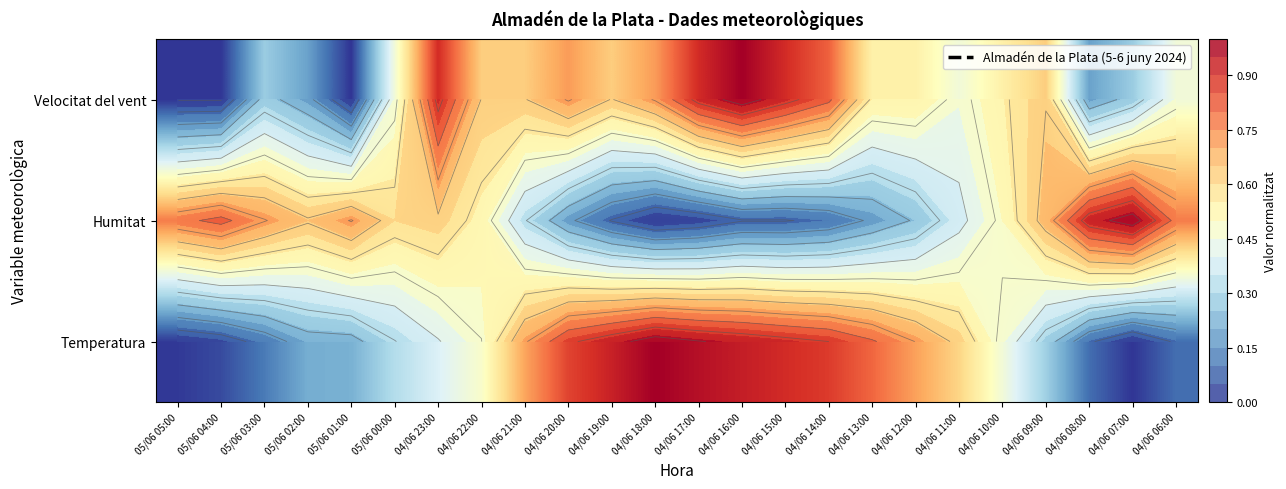

Rank the series at 04/06 23:00 from lowest to highest value.

Temperatura, Humitat, Velocitat del vent